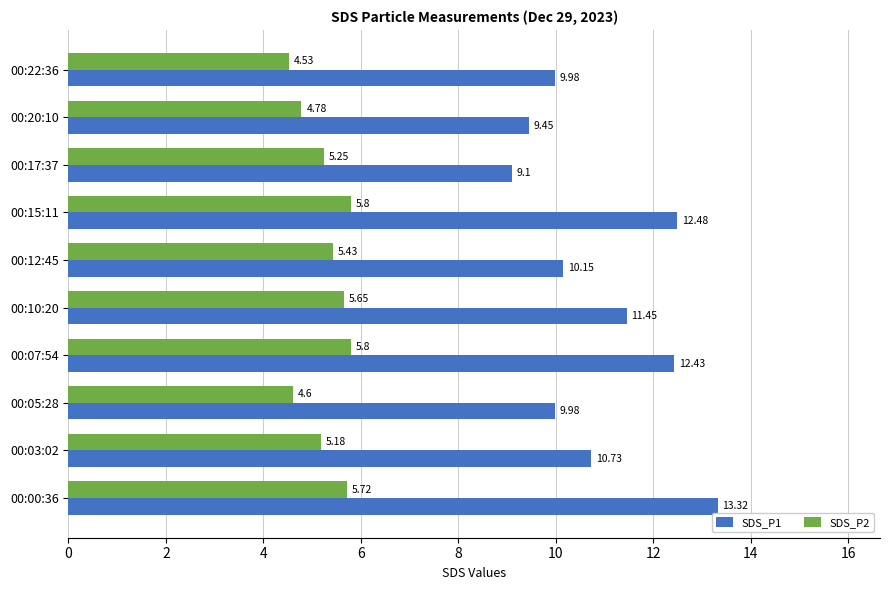

How many categories are shown in the chart?

10